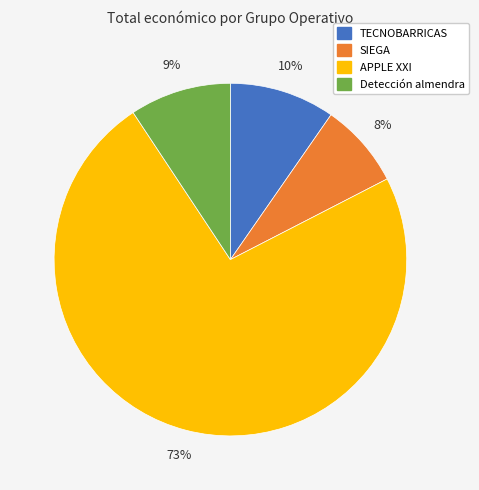

Which has a higher value, Detección almendra or SIEGA?

Detección almendra